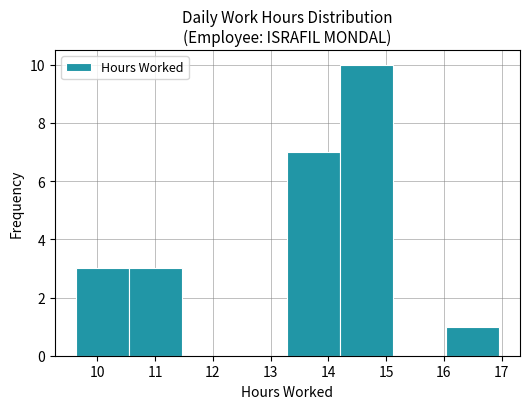

How tall is the bar that spans 9.6 to 10.5 on the x-axis? Neither the bar edges nor the heights are printed on the chart, so give them approximately, as read against the axes.

3